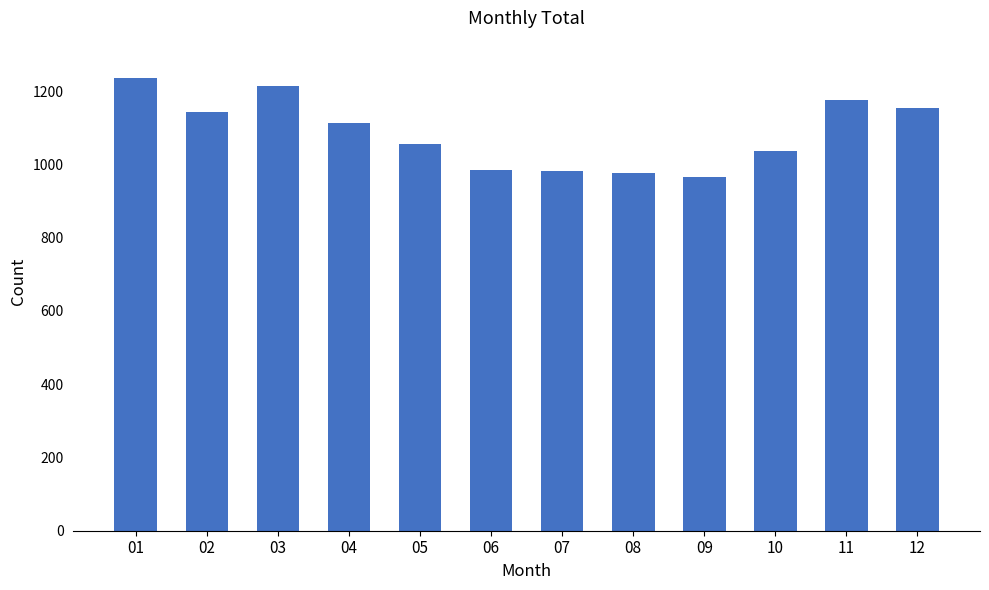

Which has a higher value, 05 or 04?

04